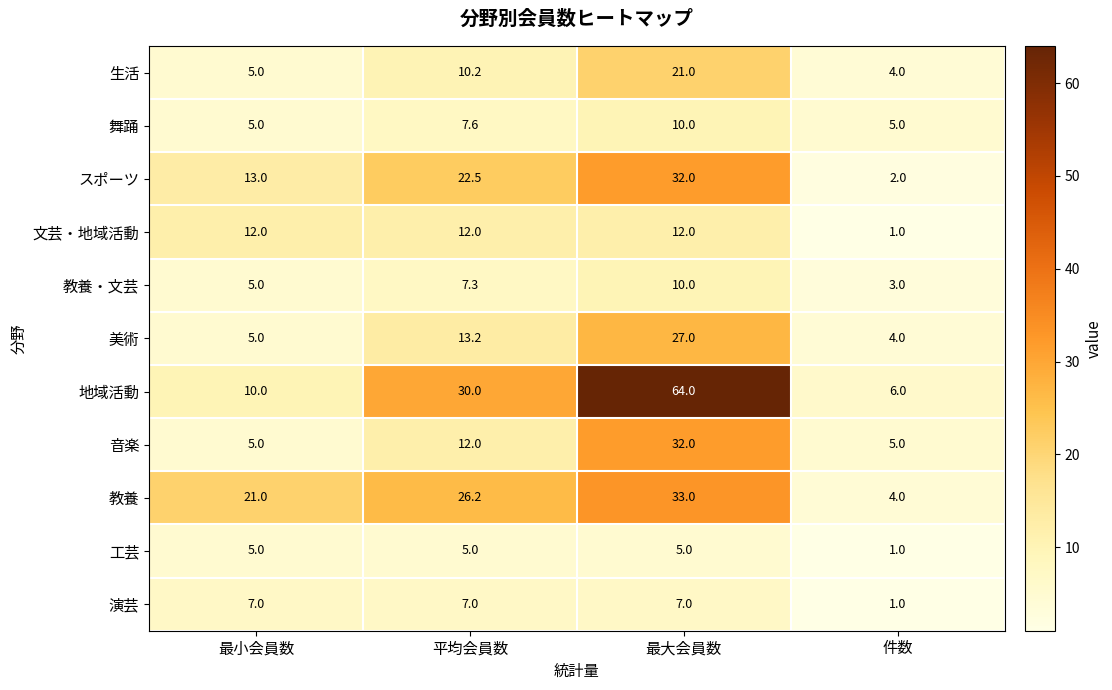

At which category is the sum across all series the highest?

最大会員数